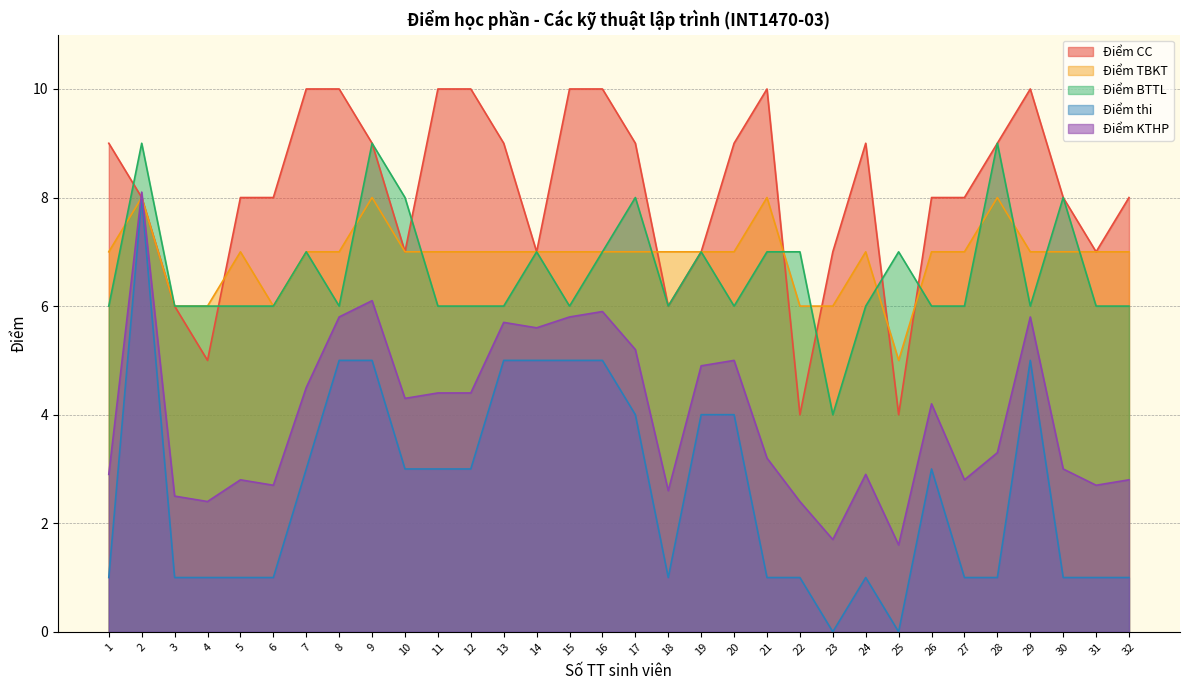

Which label corresponds to the largest value in the chart?

7